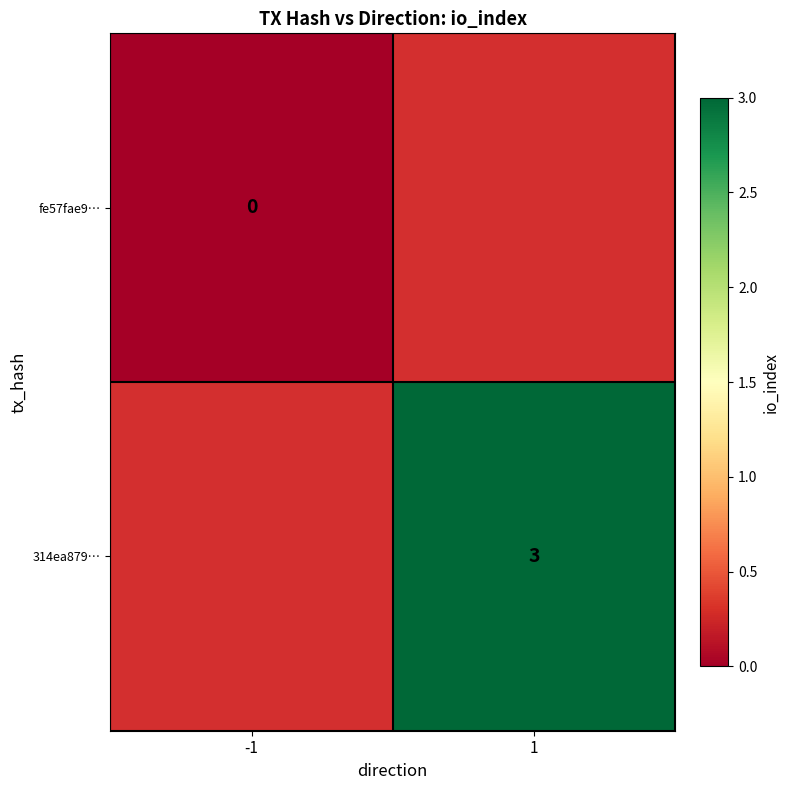

True or false: 314ea879… has a value of 3 at 1.

True